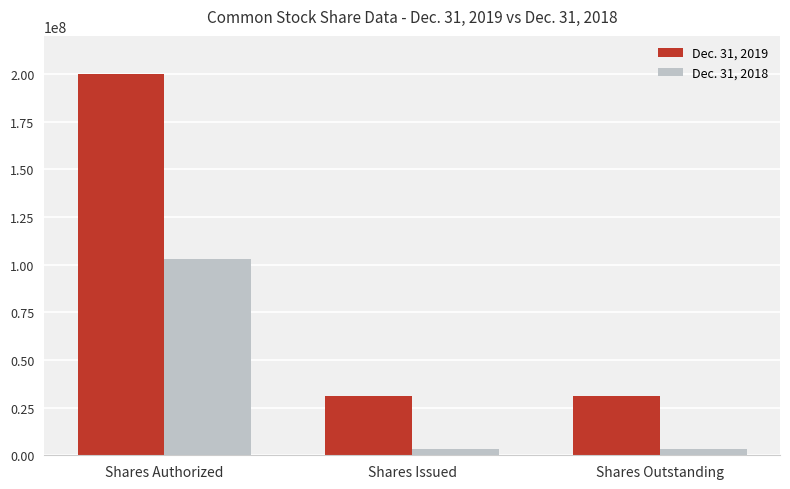

What is the label of the 2nd bar from the left?

Shares Issued